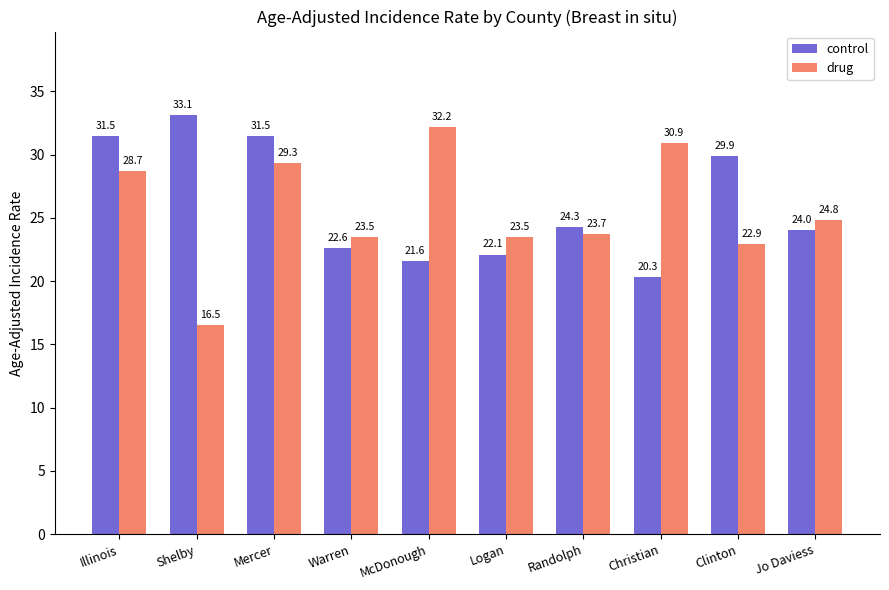

What is the value of the control bar at the 6th from the left?

22.1